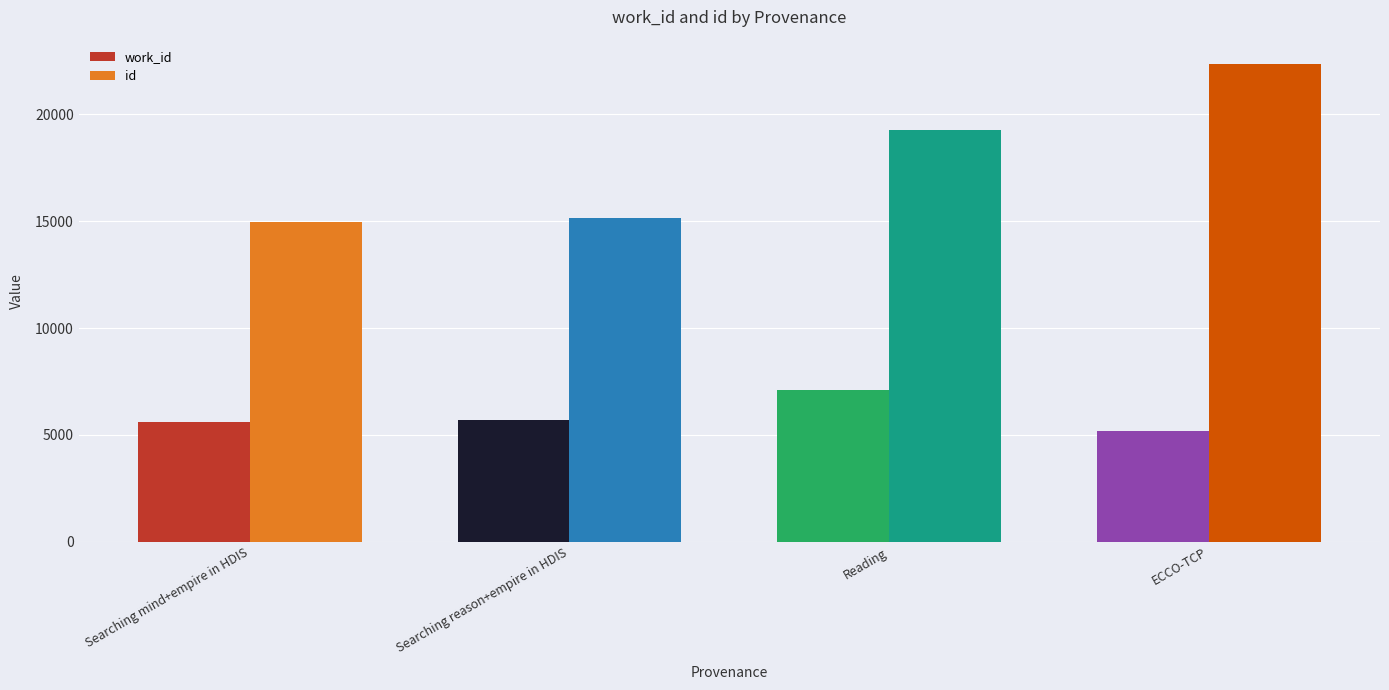

What is the difference between the maximum and minimum values in the work_id series?

1928